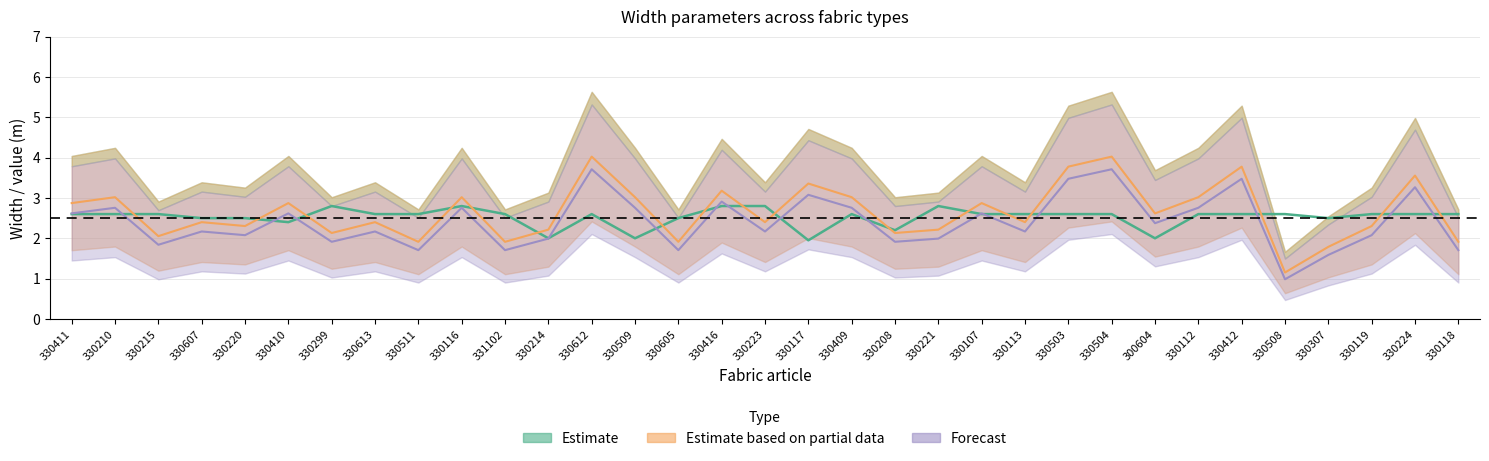

What is the label of the 7th point from the left?

330299